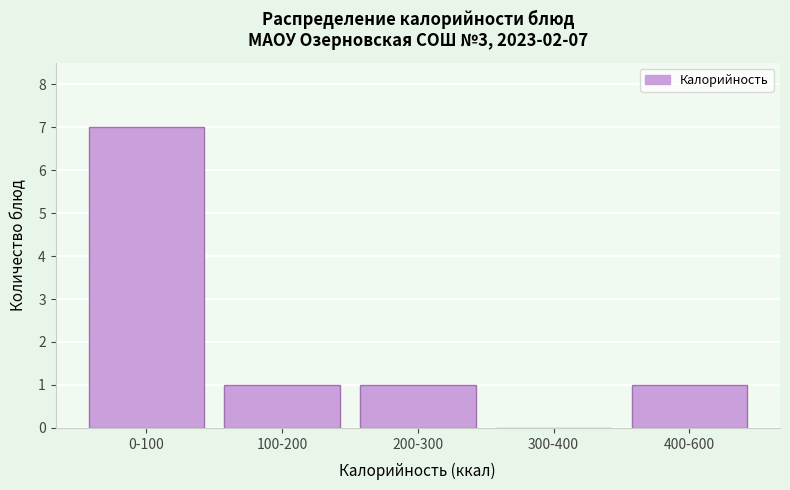

Reading left to right, transcribe all the data shown in this chart.

0-100=7	100-200=1	200-300=1	300-400=0	400-600=1